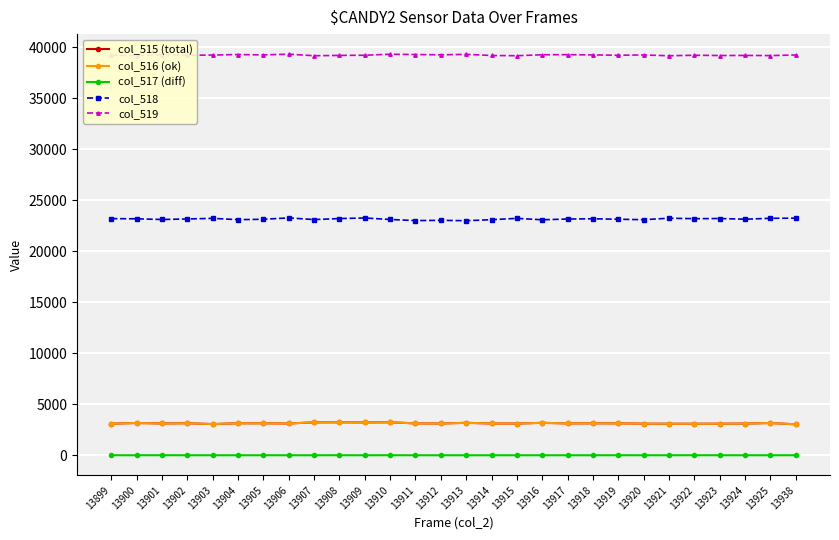

What is the difference between the highest and lowest values at 13906?

39333